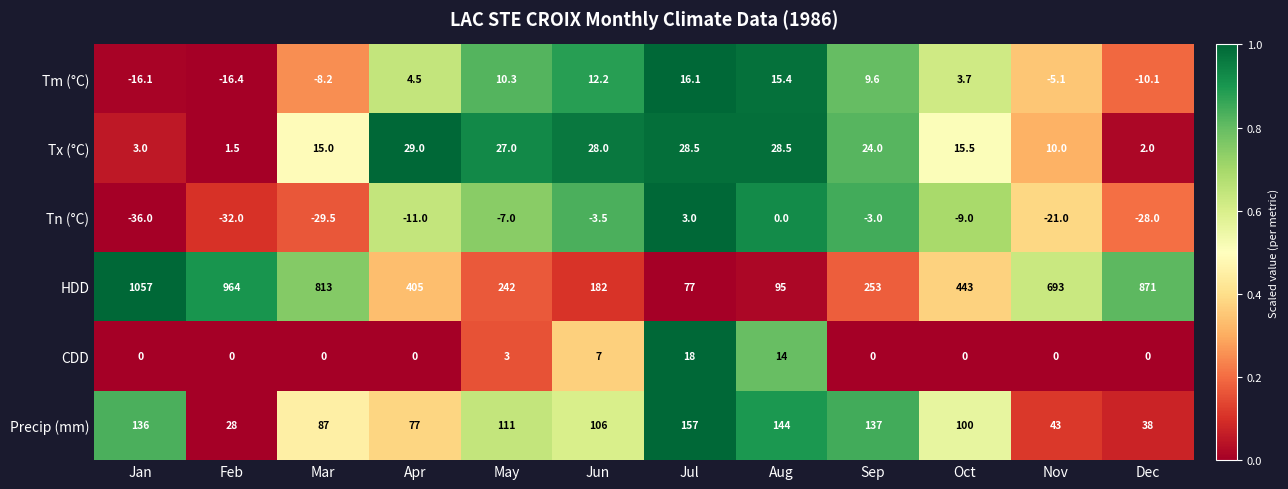

Where does the Precip (mm) series first go above 106?

Jan